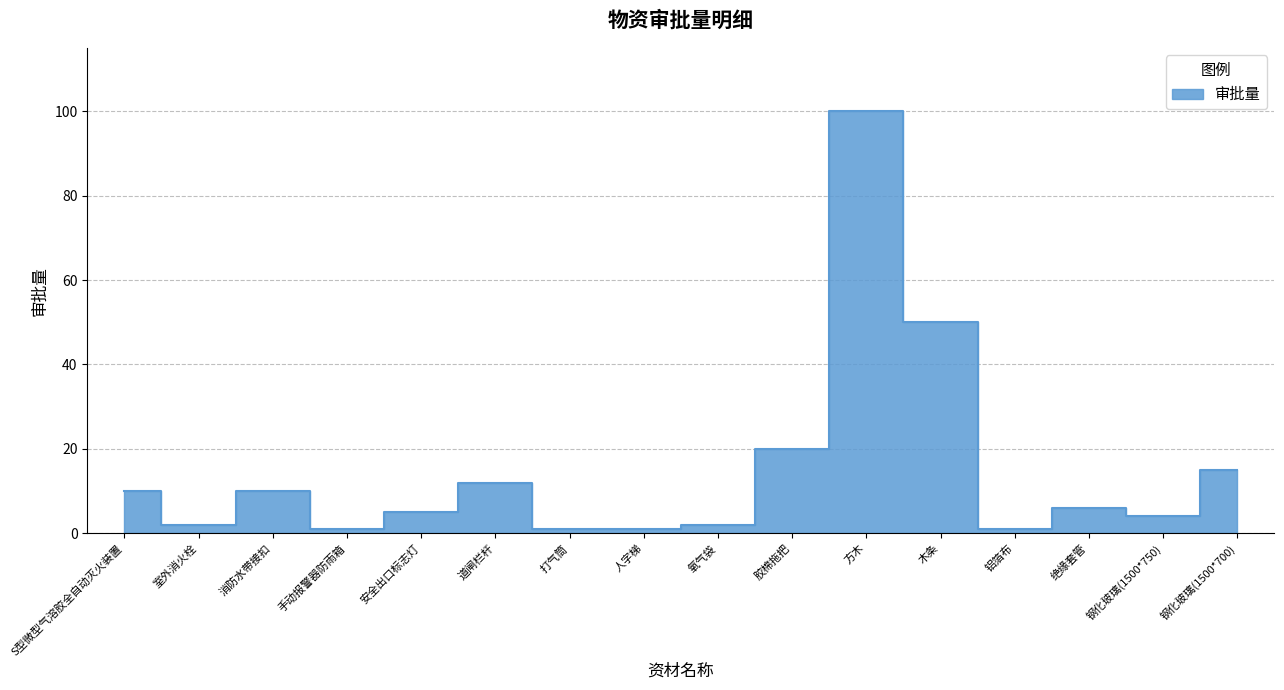

The value at 安全出口标志灯 is 2. True or false?

False